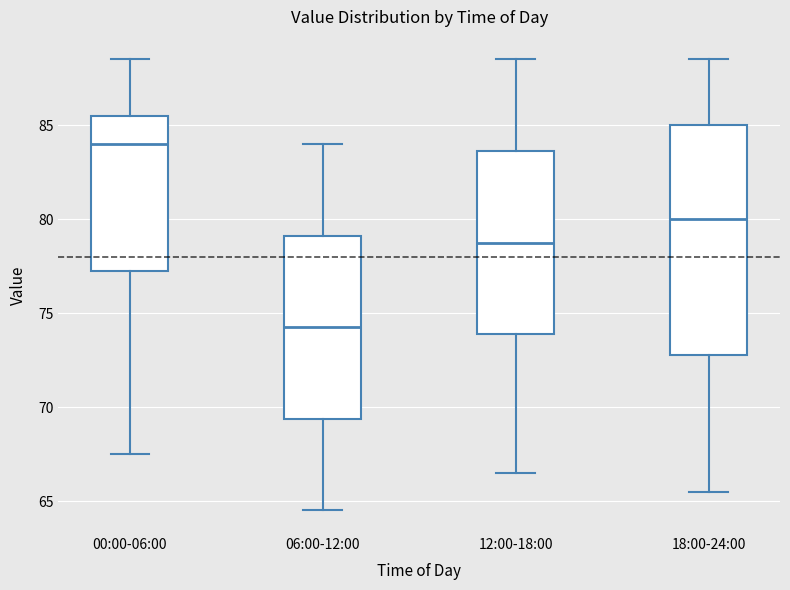

Which box is the tallest, from its lower edge to its upper edge?

18:00-24:00